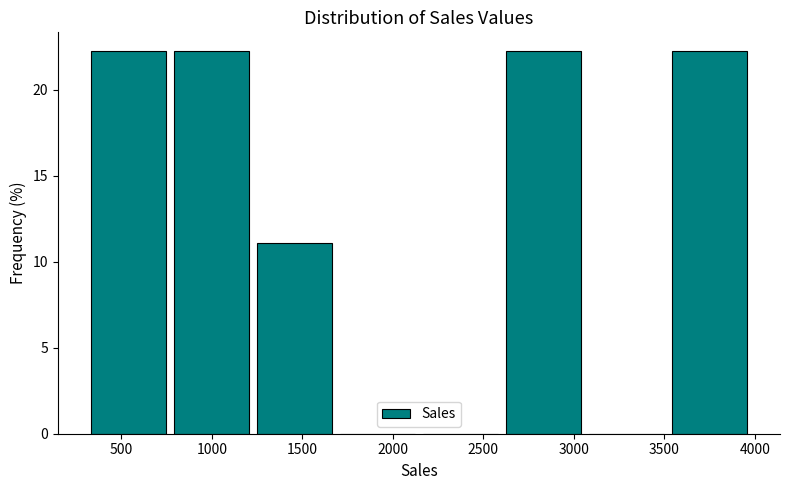

How tall is the bar that spans 750 to 1250 on the x-axis? Neither the bar edges nor the heights are printed on the chart, so give them approximately, as read against the axes.

22